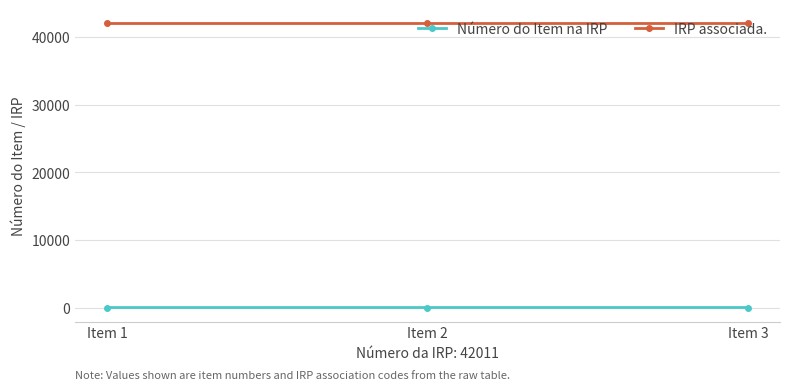

How many Número do Item na IRP values are between 1 and 3?

3